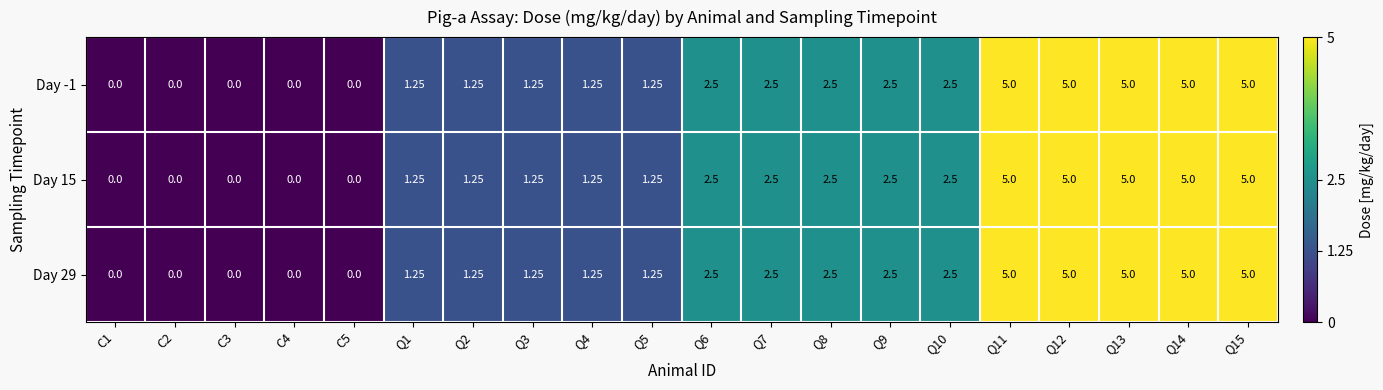

Is the value of Day 15 at Q14 greater than the value of Day 29 at C2?

Yes